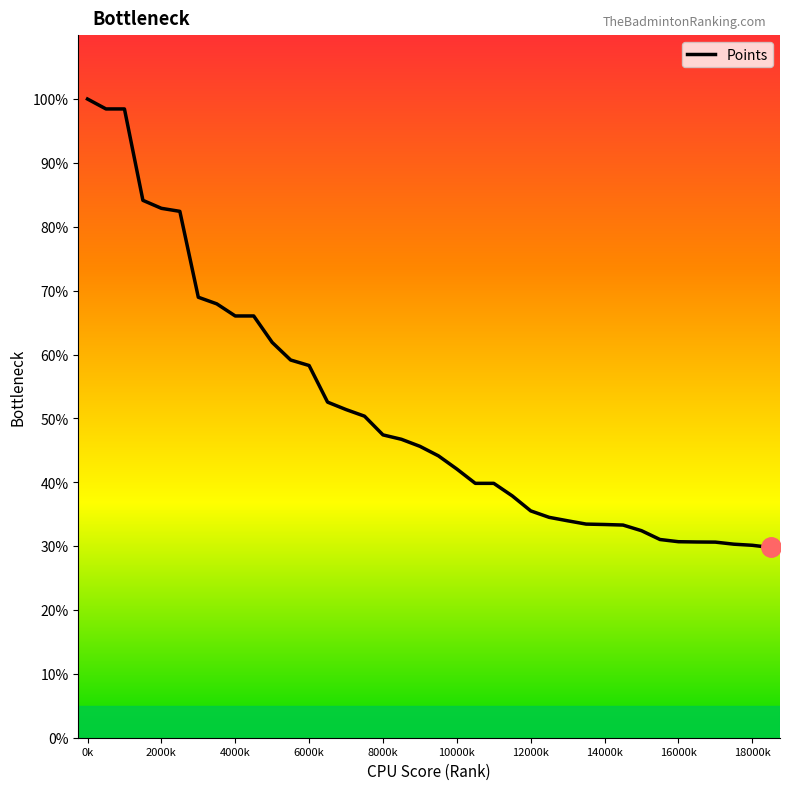

What is the maximum value shown in the chart?

100.0